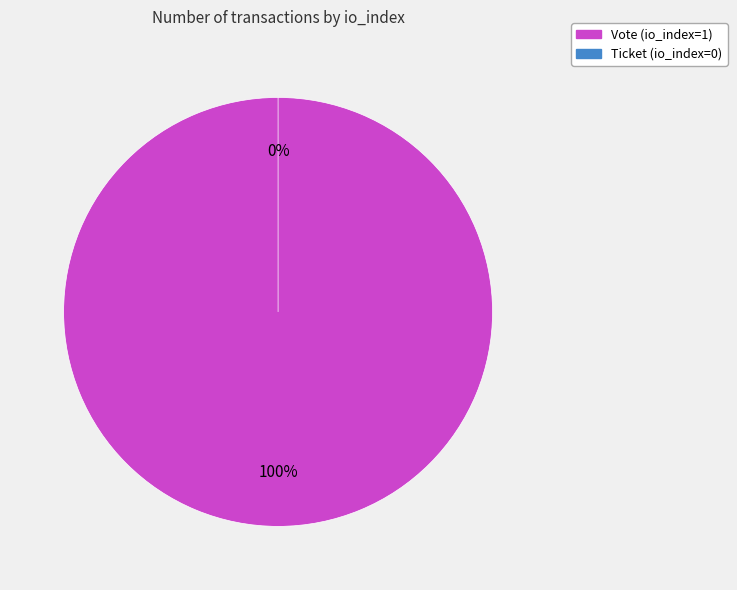

Does Ticket (io_index=0) represent more than half of the total?

No